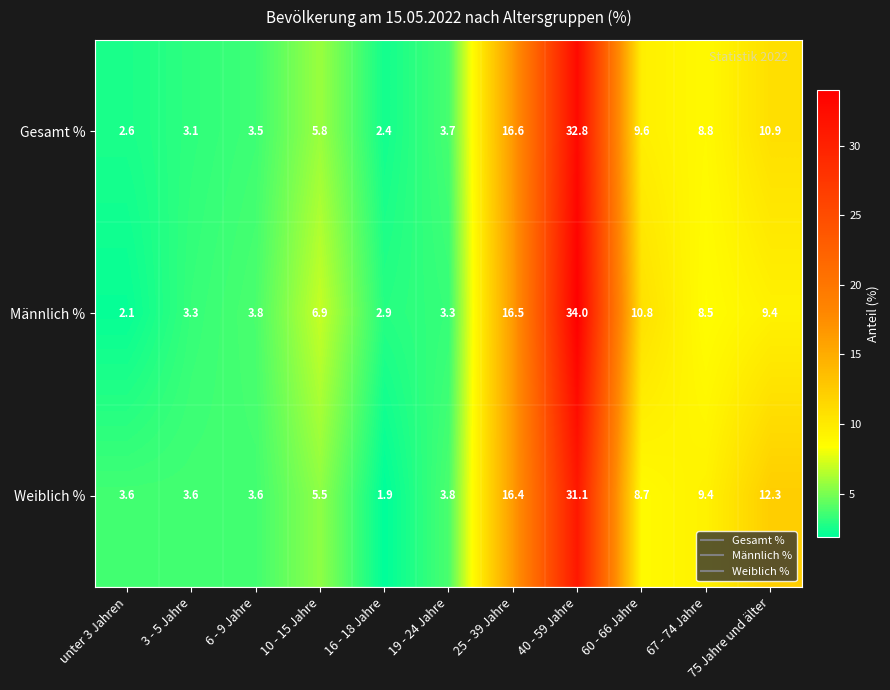

Rank the series by their maximum value, from highest to lowest.

Männlich %, Gesamt %, Weiblich %